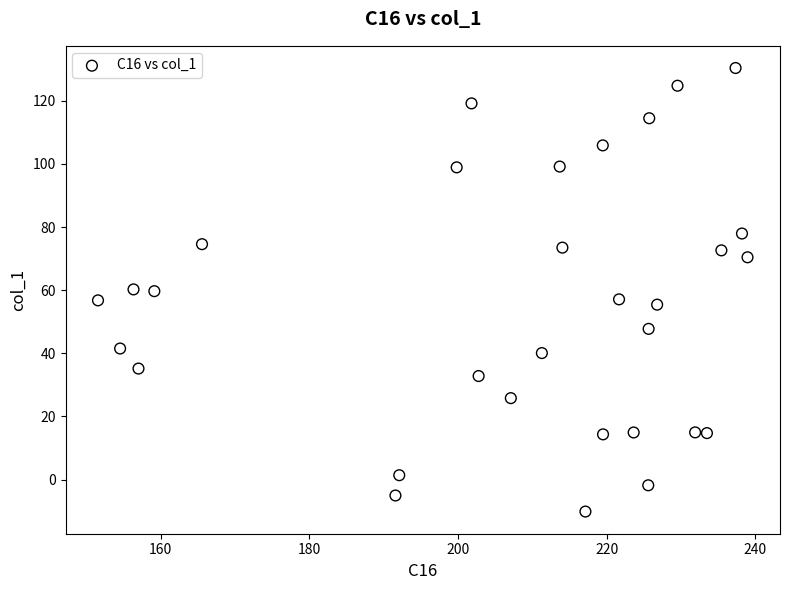

What is the range of X values (max minus min)?

87.4